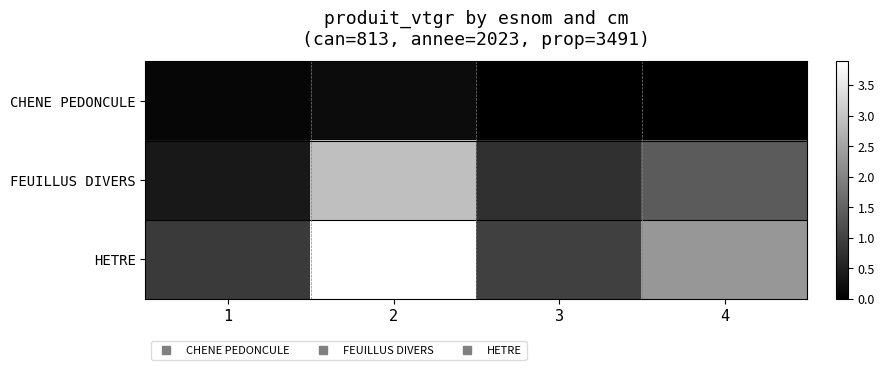

Rank the series by their maximum value, from lowest to highest.

CHENE PEDONCULE, FEUILLUS DIVERS, HETRE